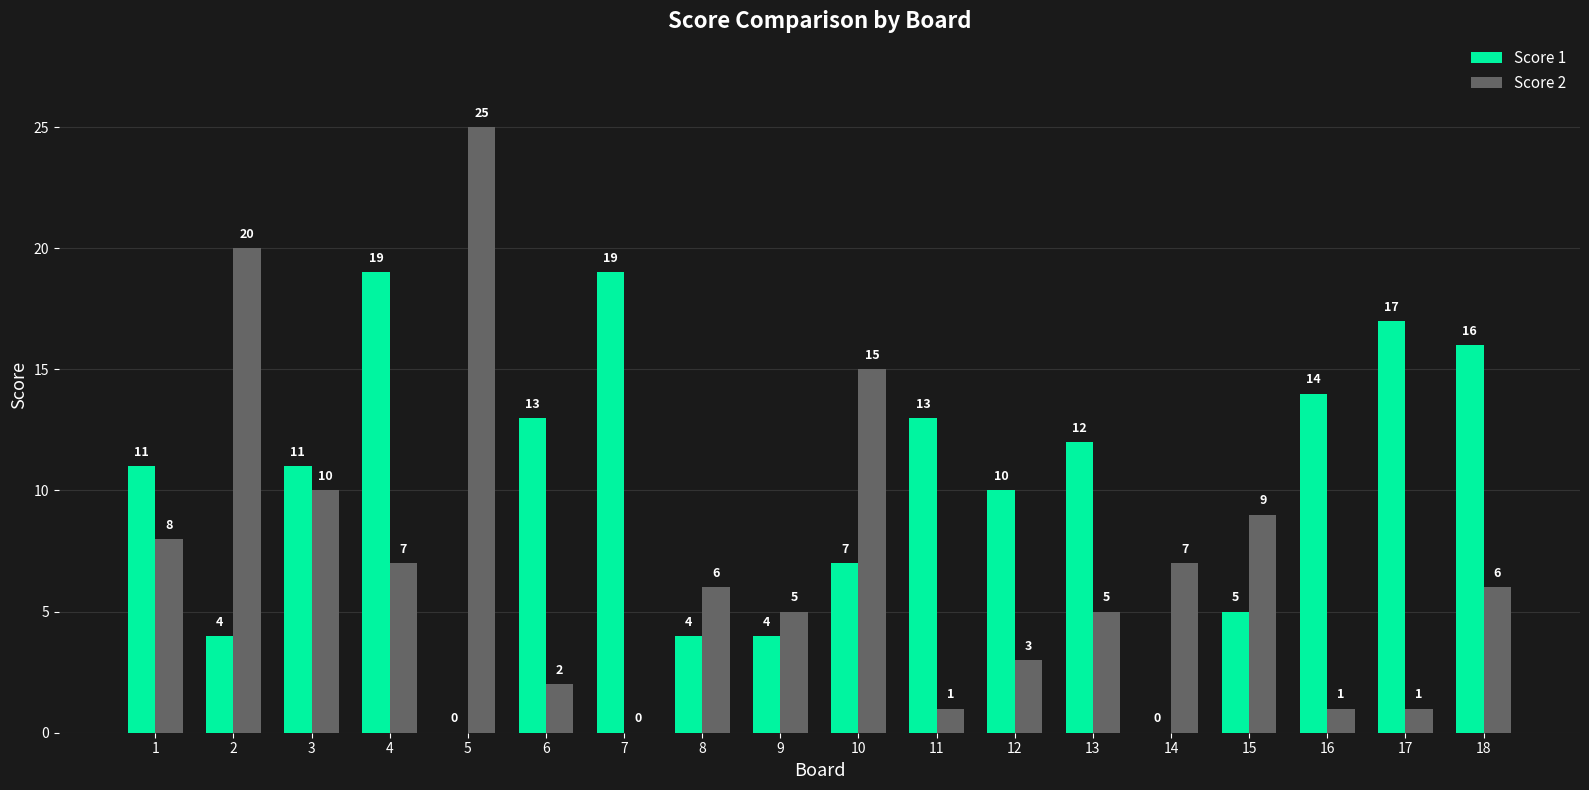

Reading right to left, extract all data points from this chart.

Score 1: 18=16	17=17	16=14	15=5	14=0	13=12	12=10	11=13	10=7	9=4	8=4	7=19	6=13	5=0	4=19	3=11	2=4	1=11
Score 2: 18=6	17=1	16=1	15=9	14=7	13=5	12=3	11=1	10=15	9=5	8=6	7=0	6=2	5=25	4=7	3=10	2=20	1=8